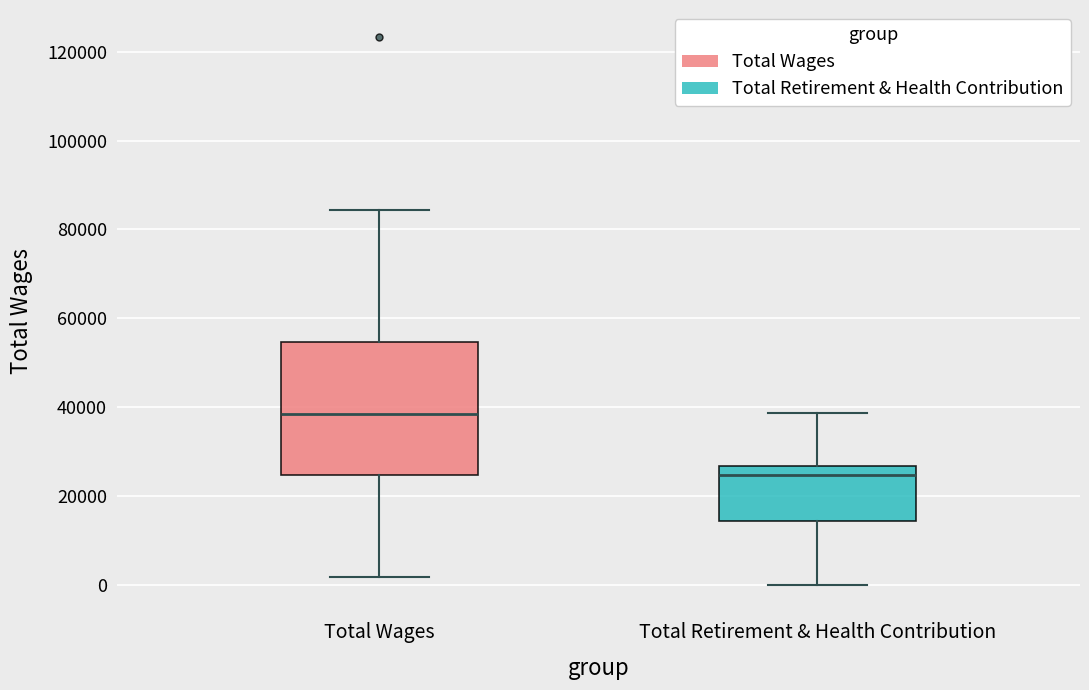

Where is the lower edge of the box for Total Wages on the y-axis? The values are not printed on the chart, so give them approximately, as read against the axis.

24000